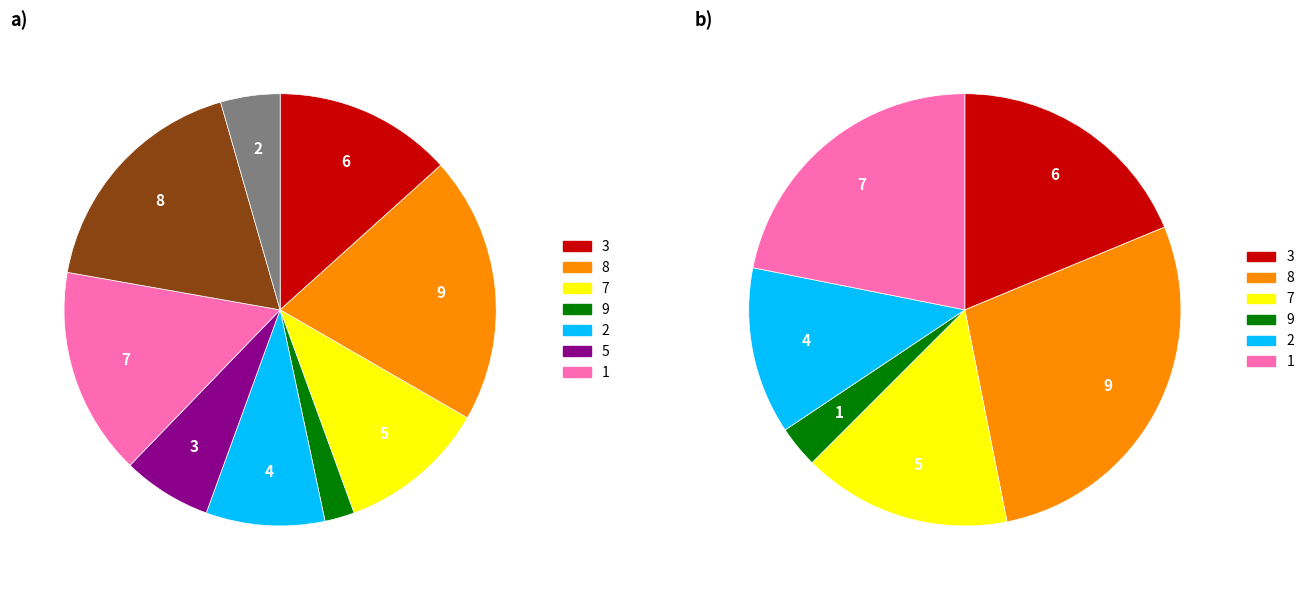

To the nearest percent, what percentage of the pie is 5?

7%